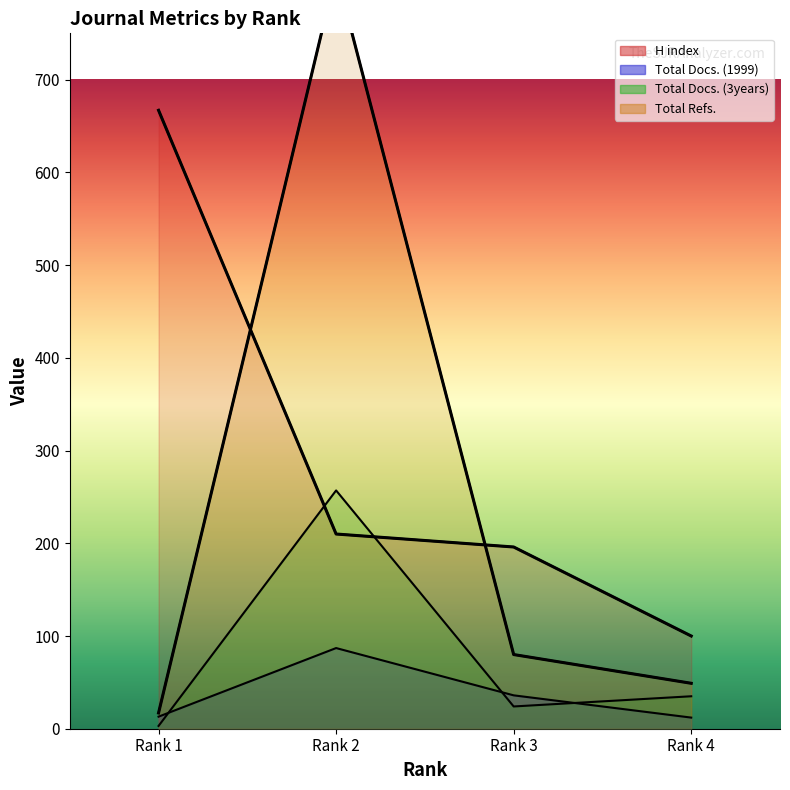

What is the approximate value of Total Docs. (1999) at Rank 4?

12